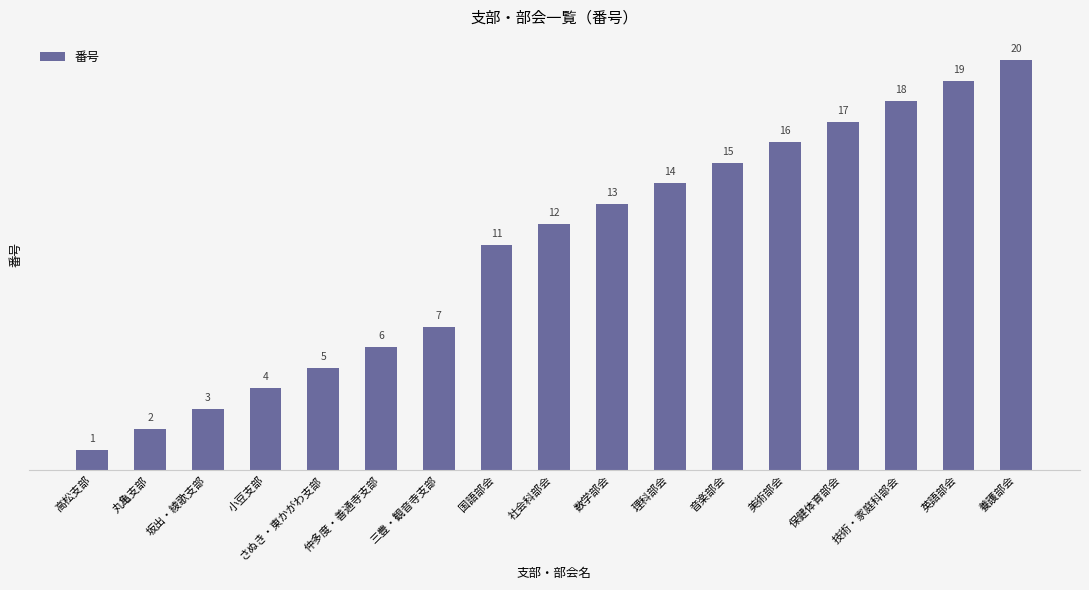

Between 理科部会 and 英語部会, which is larger?

英語部会